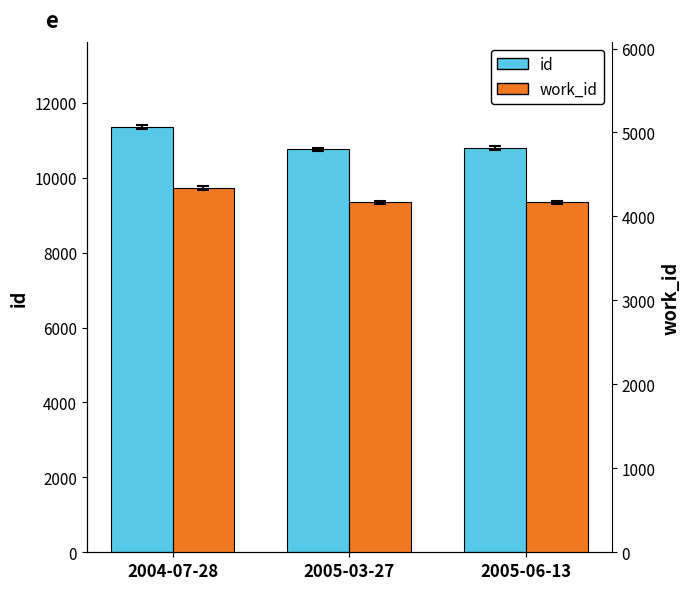

Which has a higher value, 2004-07-28 or 2005-03-27?

2004-07-28